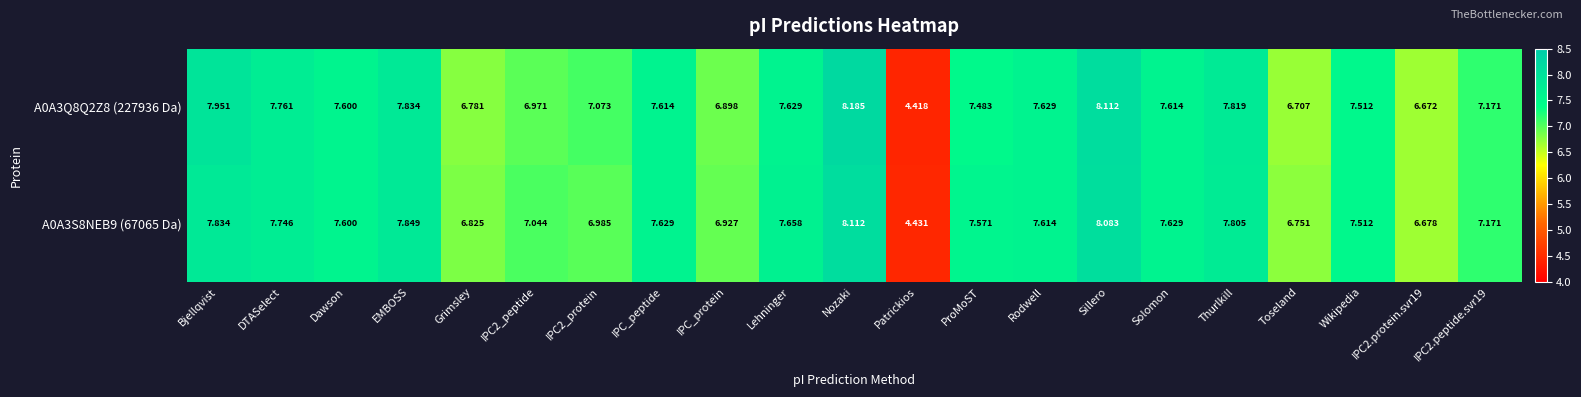

Where does the A0A3S8NEB9 (67065 Da) series first go above 7?

Bjellqvist